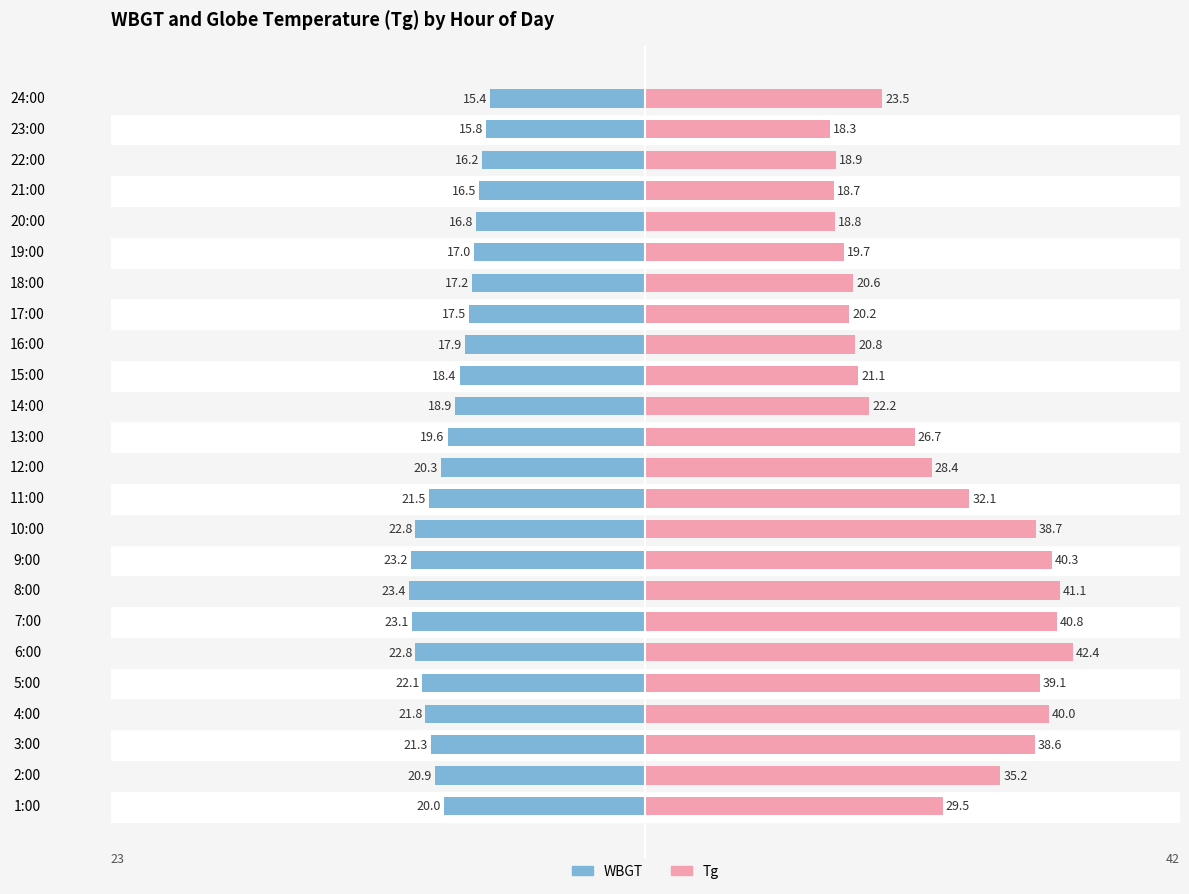

What are all the series names shown in the legend?

WBGT, Tg